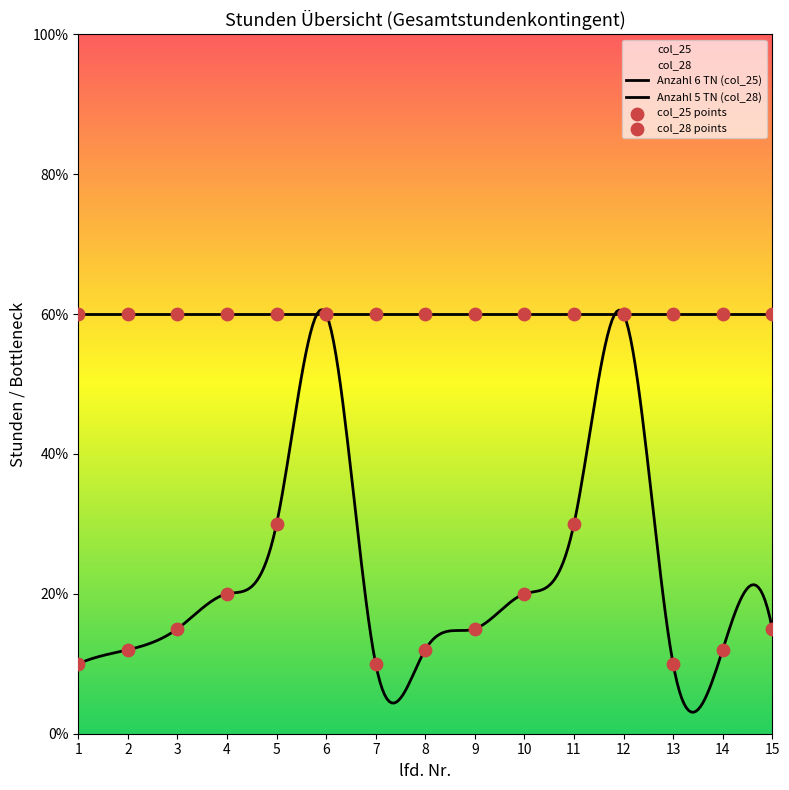

Which series contains the highest Y value?

col_28